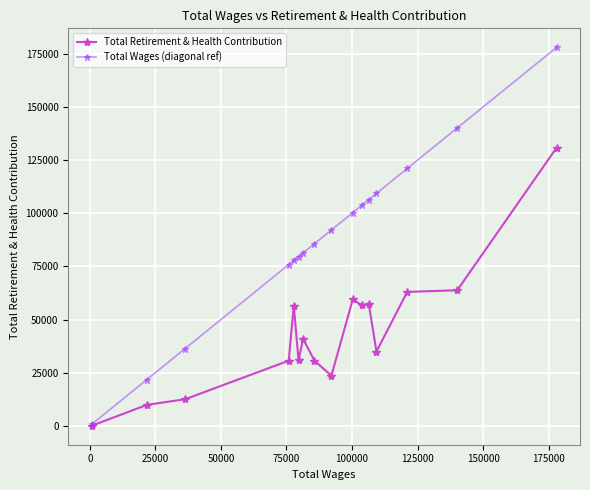

What are all the series names shown in the legend?

Total Retirement & Health Contribution, Total Wages (diagonal ref)